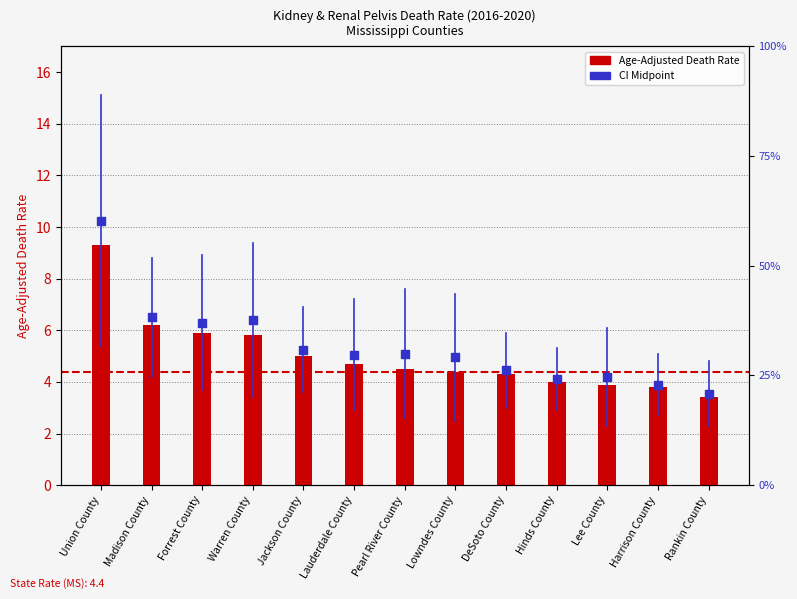

Which series contains the lowest Y value?

Age-Adjusted Death Rate